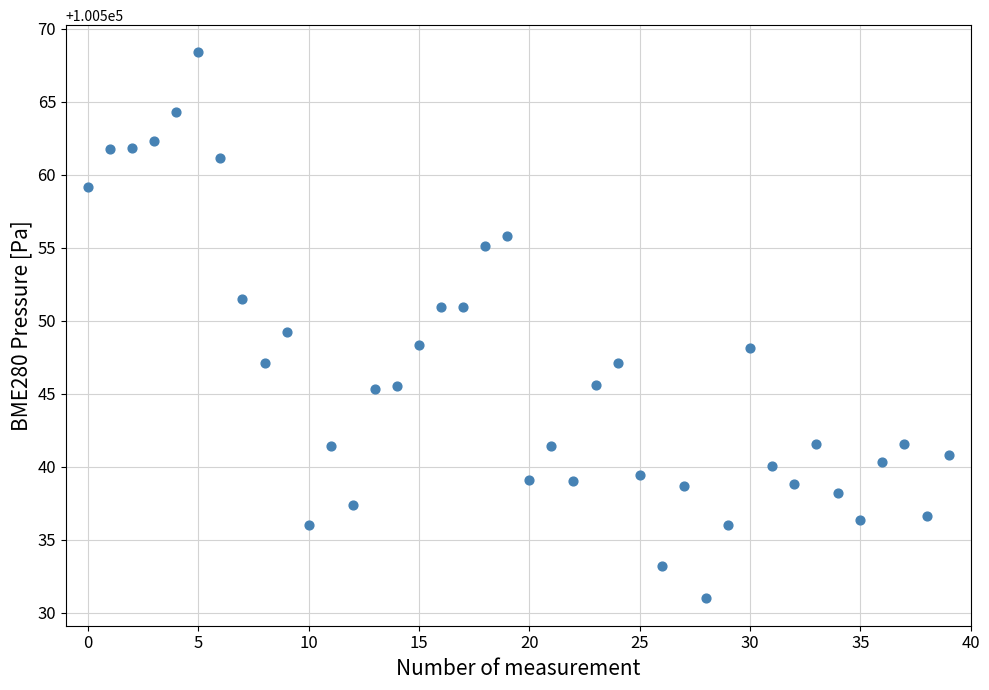

What is the range of Y values (max minus min)?

37.4